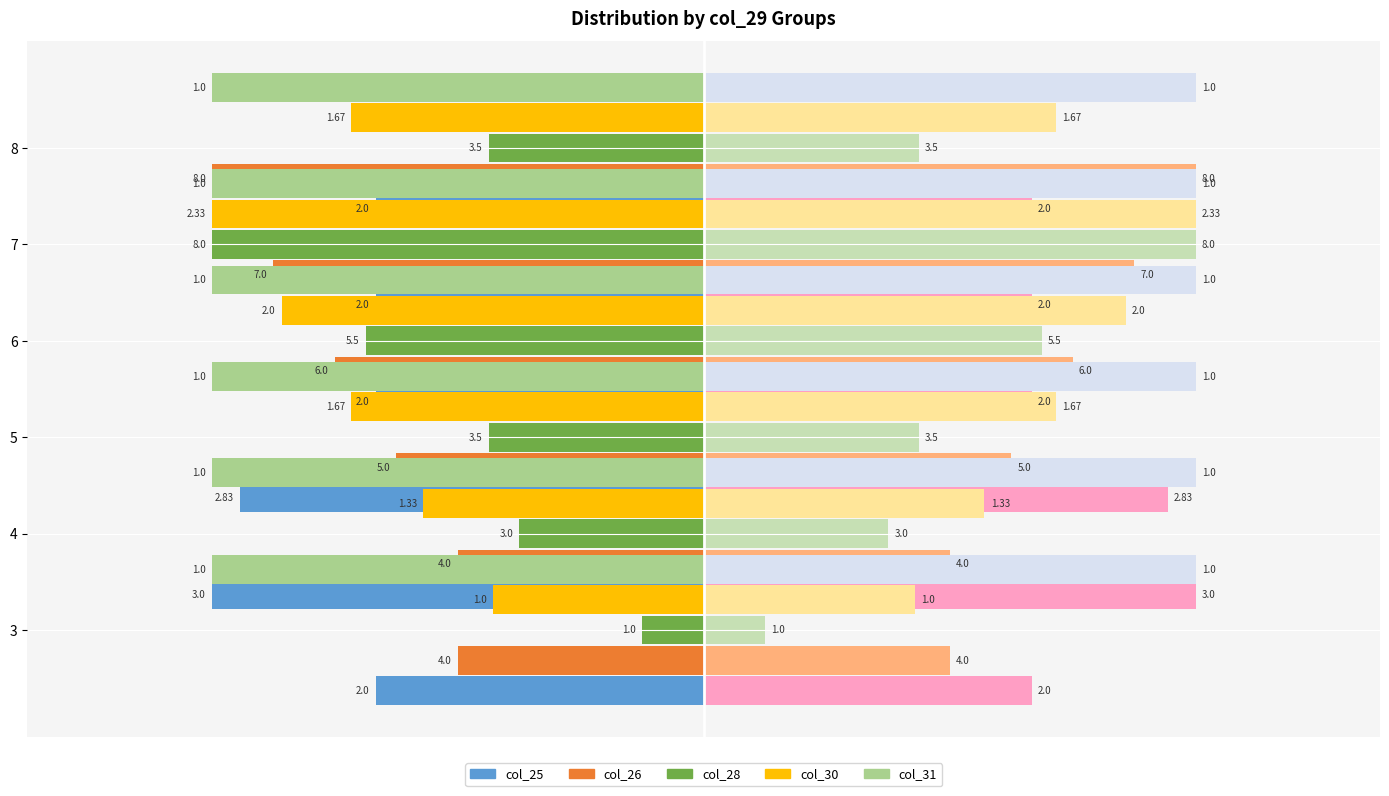

How many groups of bars are there?

6